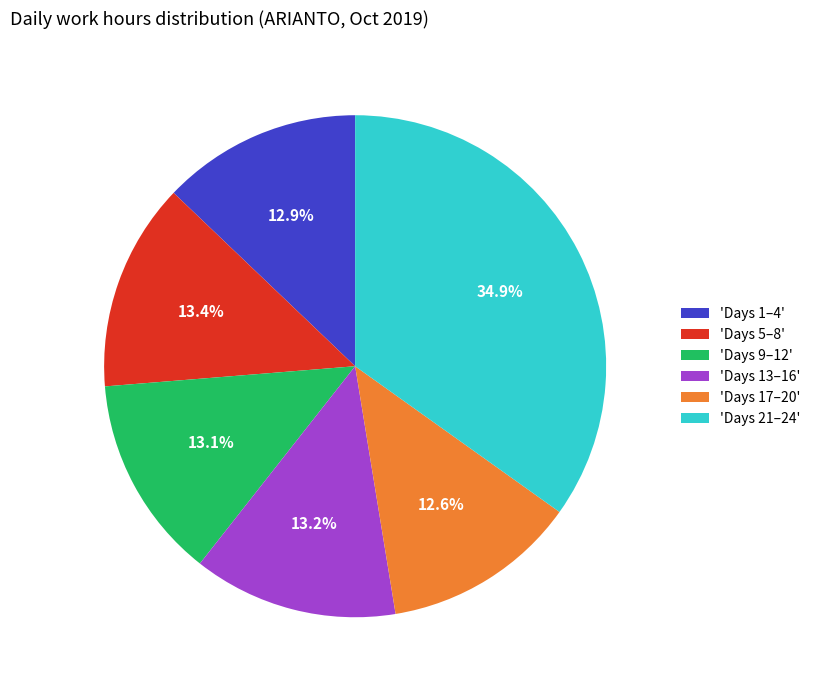

Between 'Days 21–24' and 'Days 5–8', which is larger?

'Days 21–24'